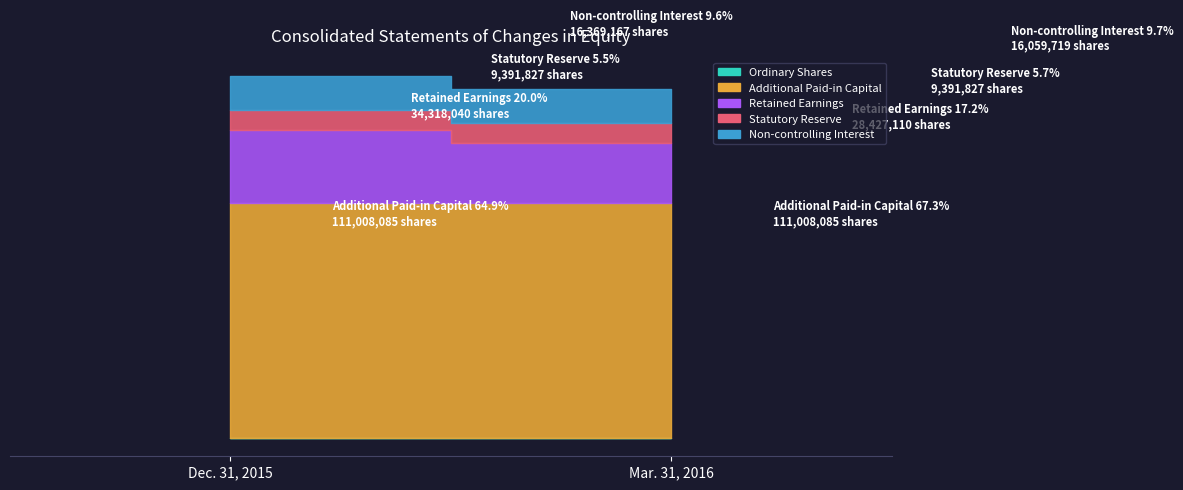

Does the chart have visible grid lines?

No